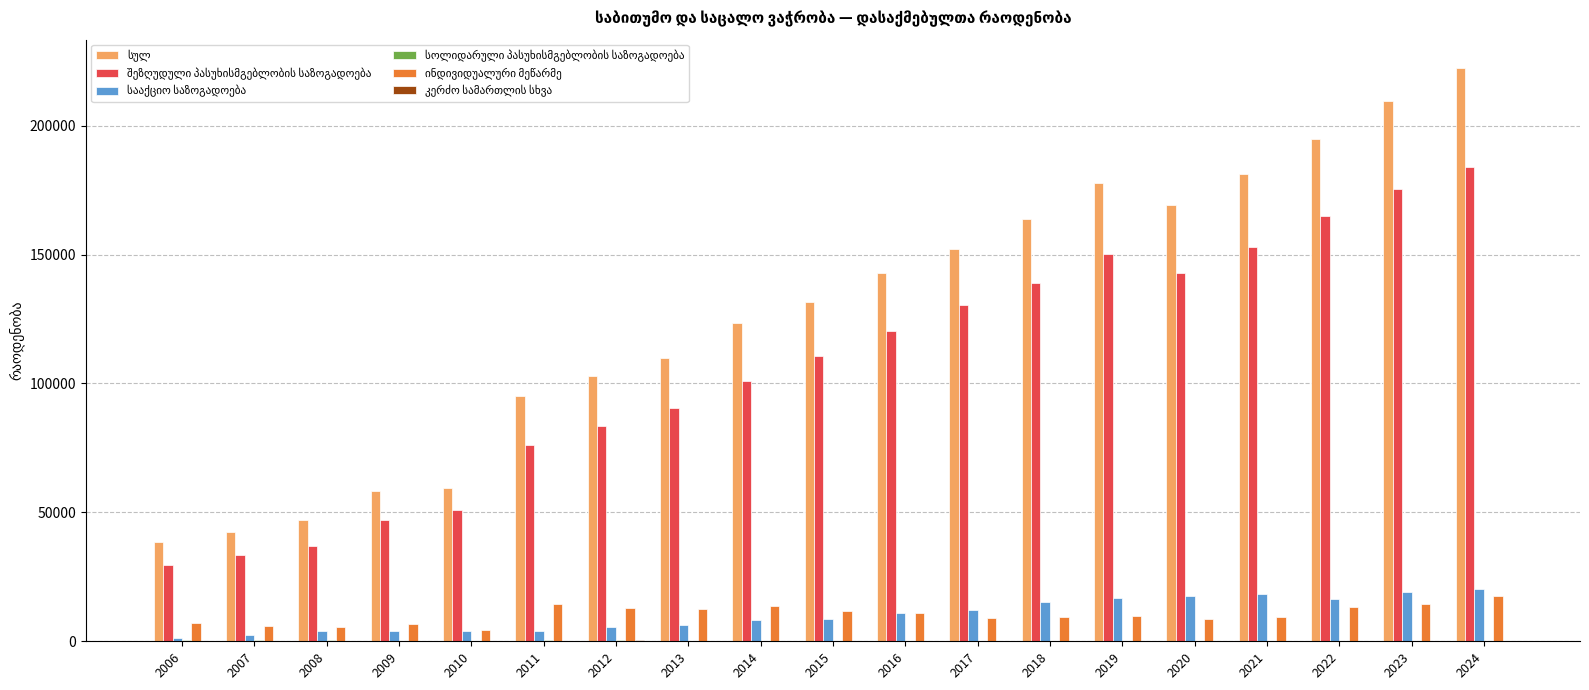

What is the maximum value shown in the chart?

222252